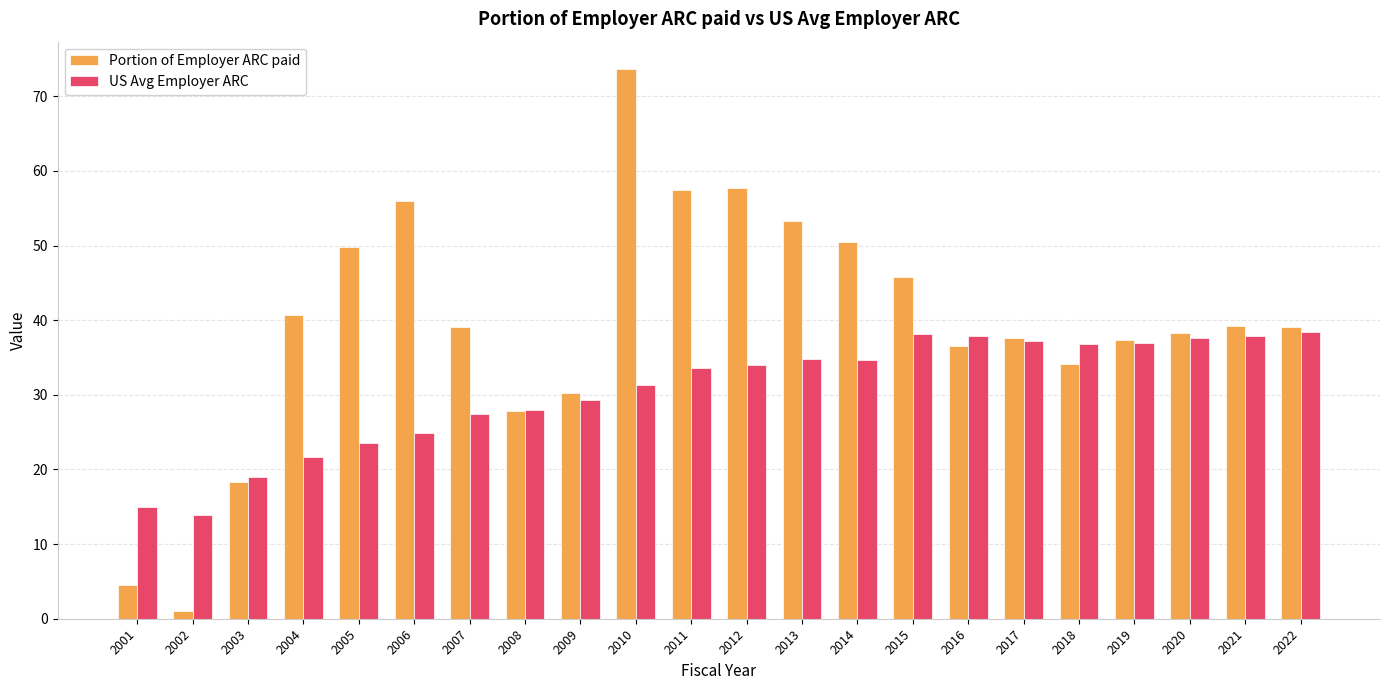

What is the value of the Portion of Employer ARC paid bar at the 8th from the left?

27.9